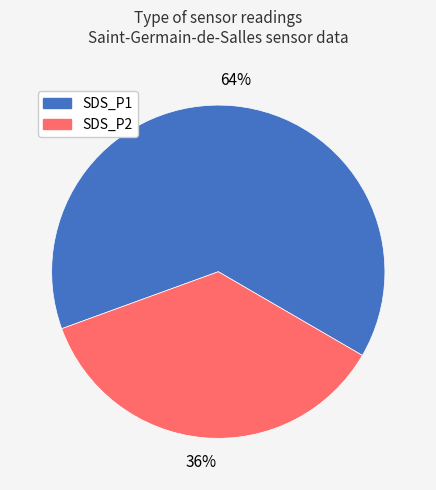

Combined, do SDS_P1 and SDS_P2 account for over 50%?

Yes